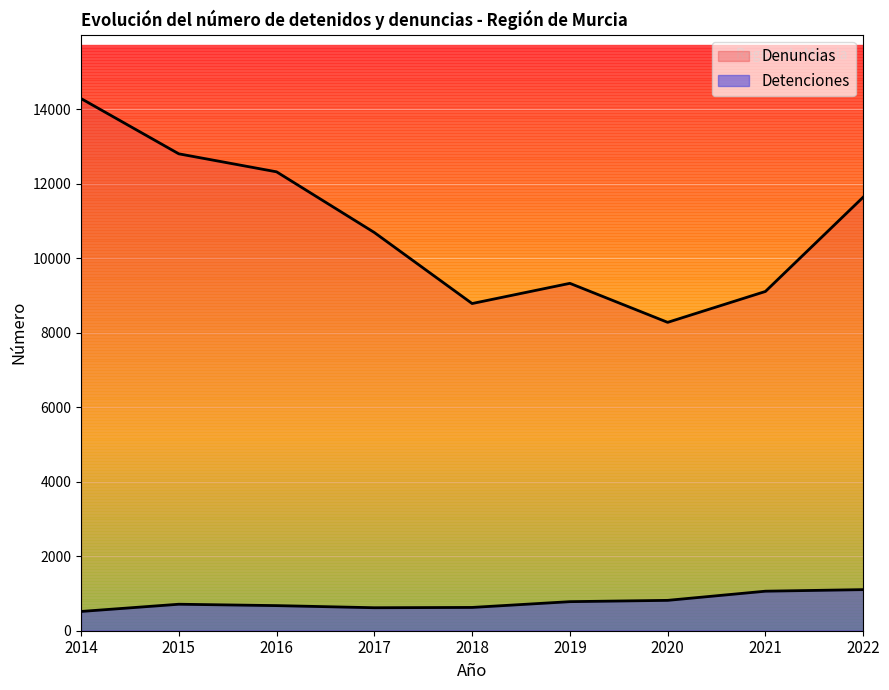

True or false: Denuncias has more than 1 points higher than both neighbors.

False